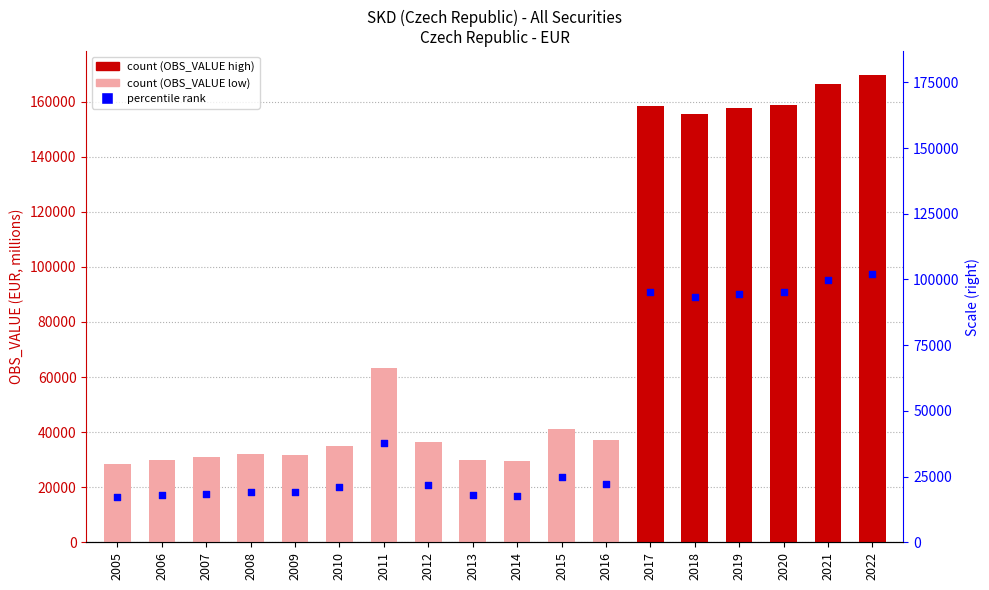

Which series contains the lowest Y value?

percentile rank